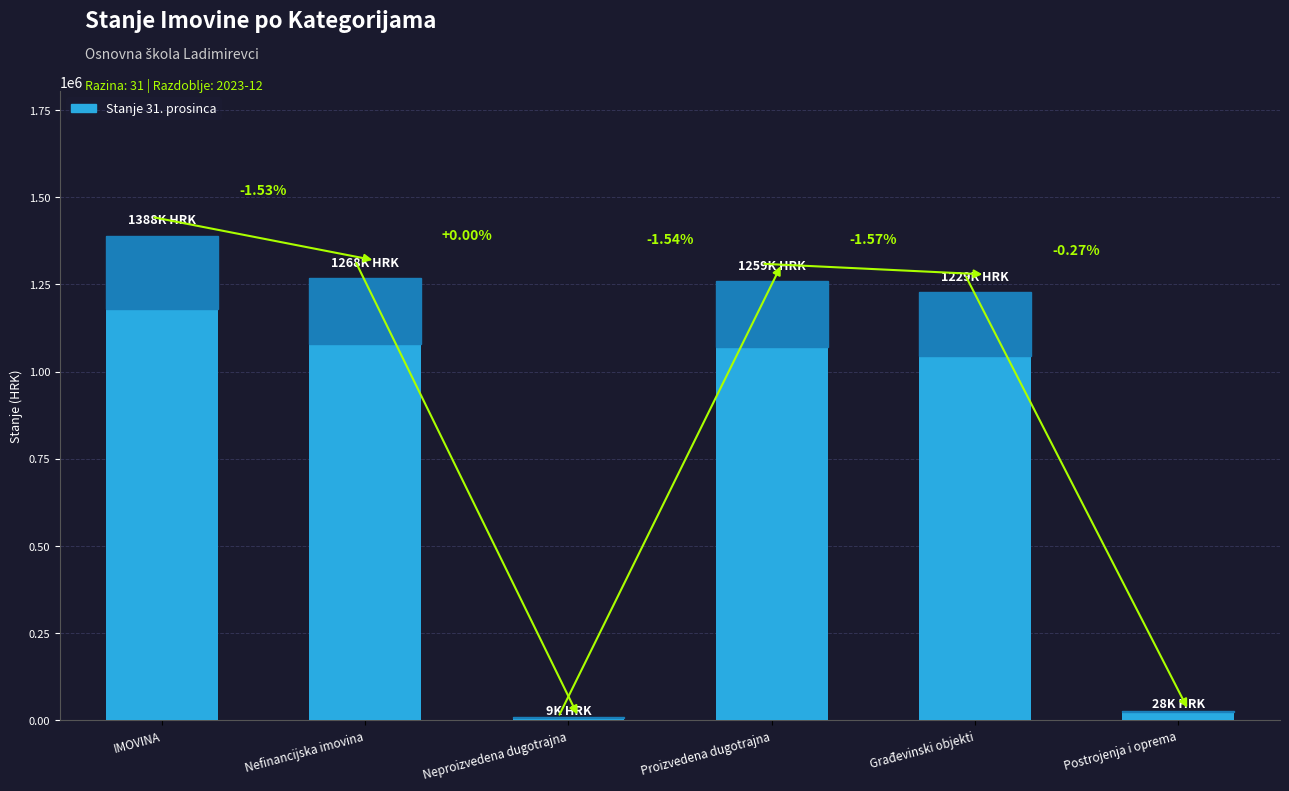

Which label corresponds to the largest value in the chart?

IMOVINA